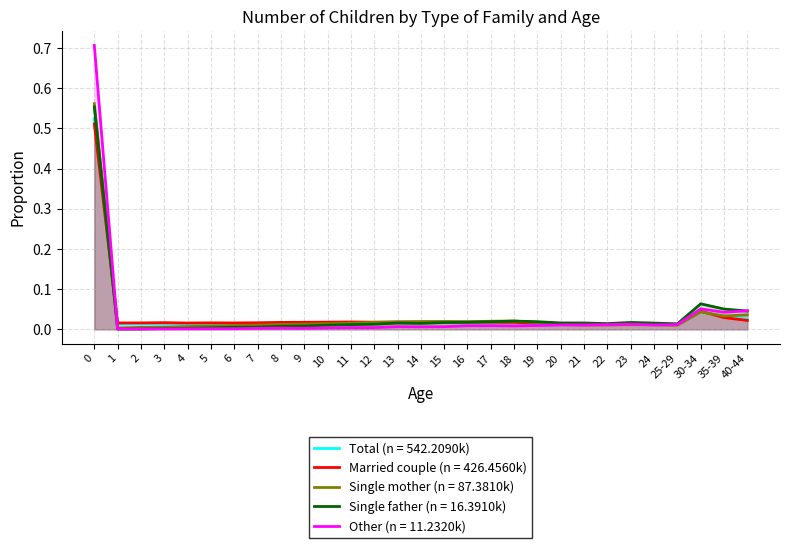

Reading left to right, extract all data points from this chart.

Total: 0=0.5	1=0.0	2=0.0	3=0.0	4=0.0	5=0.0	6=0.0	7=0.0	8=0.0	9=0.0	10=0.0	11=0.0	12=0.0	13=0.0	14=0.0	15=0.0	16=0.0	17=0.0	18=0.0	19=0.0	20=0.0	21=0.0	22=0.0	23=0.0	24=0.0	25-29=0.0	30-34=0.0	35-39=0.0	40-44=0.0
Married couple: 0=0.5	1=0.0	2=0.0	3=0.0	4=0.0	5=0.0	6=0.0	7=0.0	8=0.0	9=0.0	10=0.0	11=0.0	12=0.0	13=0.0	14=0.0	15=0.0	16=0.0	17=0.0	18=0.0	19=0.0	20=0.0	21=0.0	22=0.0	23=0.0	24=0.0	25-29=0.0	30-34=0.0	35-39=0.0	40-44=0.0
Single father: 0=0.6	1=0.0	2=0.0	3=0.0	4=0.0	5=0.0	6=0.0	7=0.0	8=0.0	9=0.0	10=0.0	11=0.0	12=0.0	13=0.0	14=0.0	15=0.0	16=0.0	17=0.0	18=0.0	19=0.0	20=0.0	21=0.0	22=0.0	23=0.0	24=0.0	25-29=0.0	30-34=0.1	35-39=0.1	40-44=0.0
Single mother: 0=0.6	1=0.0	2=0.0	3=0.0	4=0.0	5=0.0	6=0.0	7=0.0	8=0.0	9=0.0	10=0.0	11=0.0	12=0.0	13=0.0	14=0.0	15=0.0	16=0.0	17=0.0	18=0.0	19=0.0	20=0.0	21=0.0	22=0.0	23=0.0	24=0.0	25-29=0.0	30-34=0.0	35-39=0.0	40-44=0.0
Other: 0=0.7	1=0.0	2=0.0	3=0.0	4=0.0	5=0.0	6=0.0	7=0.0	8=0.0	9=0.0	10=0.0	11=0.0	12=0.0	13=0.0	14=0.0	15=0.0	16=0.0	17=0.0	18=0.0	19=0.0	20=0.0	21=0.0	22=0.0	23=0.0	24=0.0	25-29=0.0	30-34=0.1	35-39=0.0	40-44=0.0